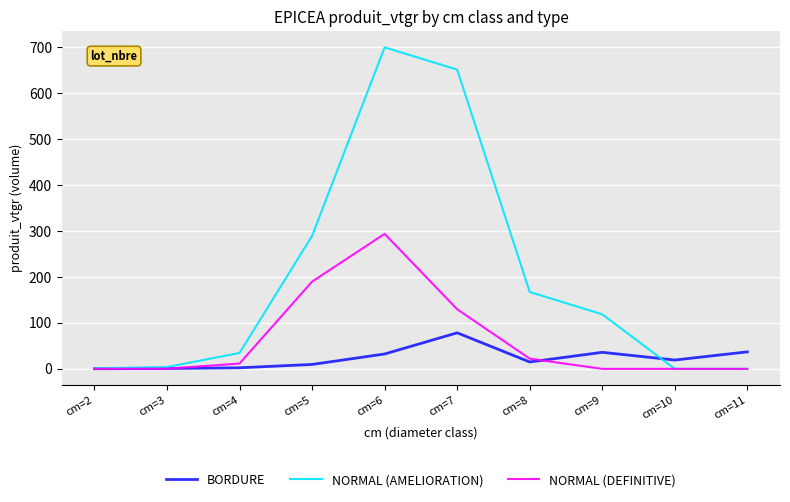

At how many categories does at least one series exceed 641?

2